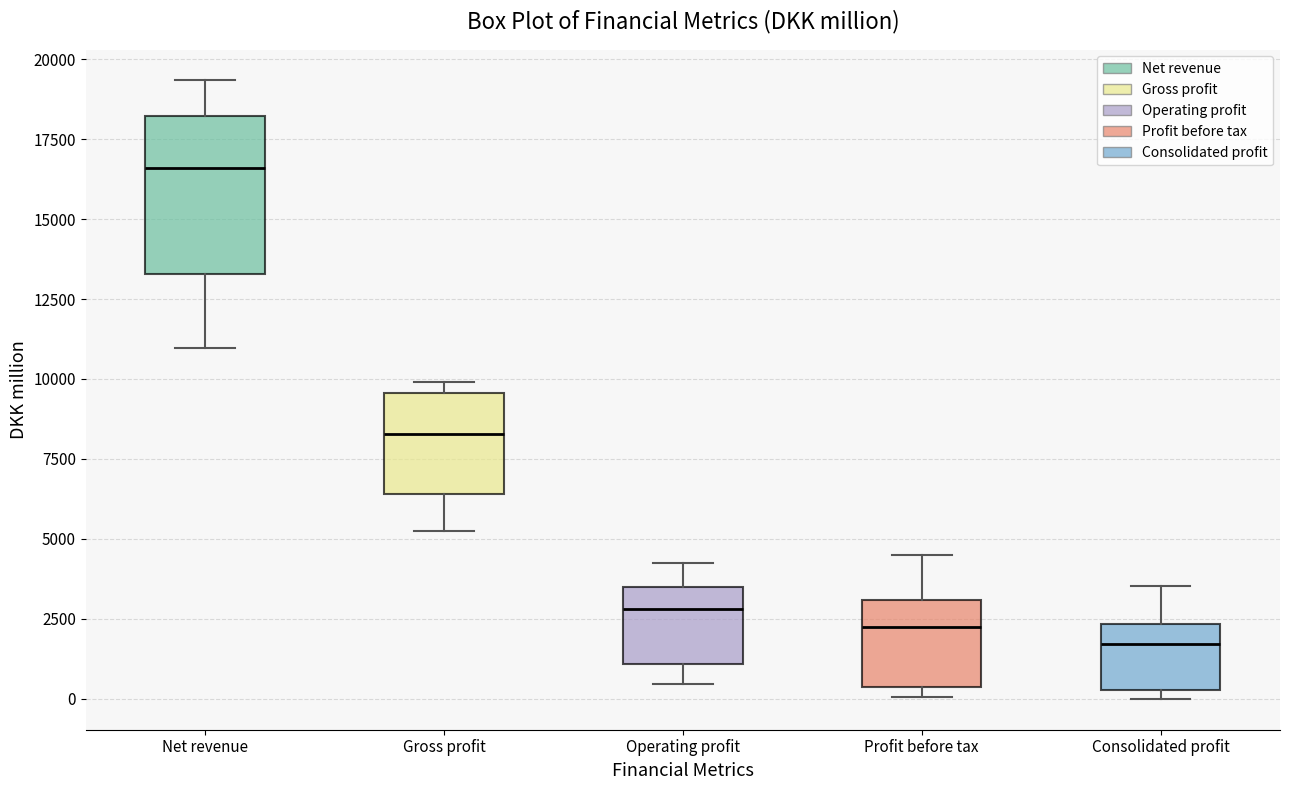

Which box's median line is the highest?

Net revenue